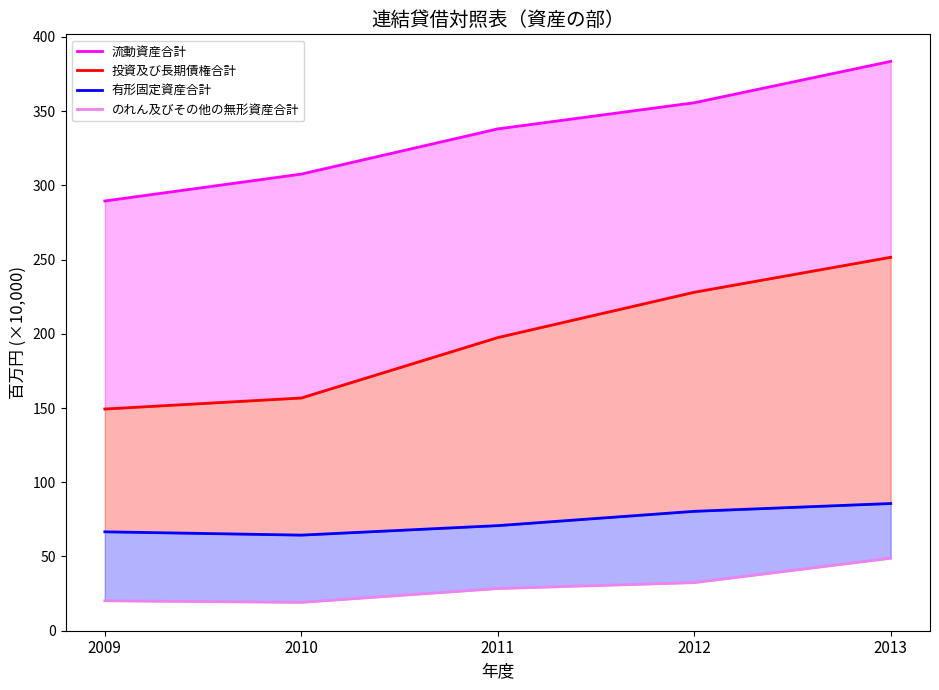

What is the difference between the maximum and minimum values in the 有形固定資産合計 series?

21.3